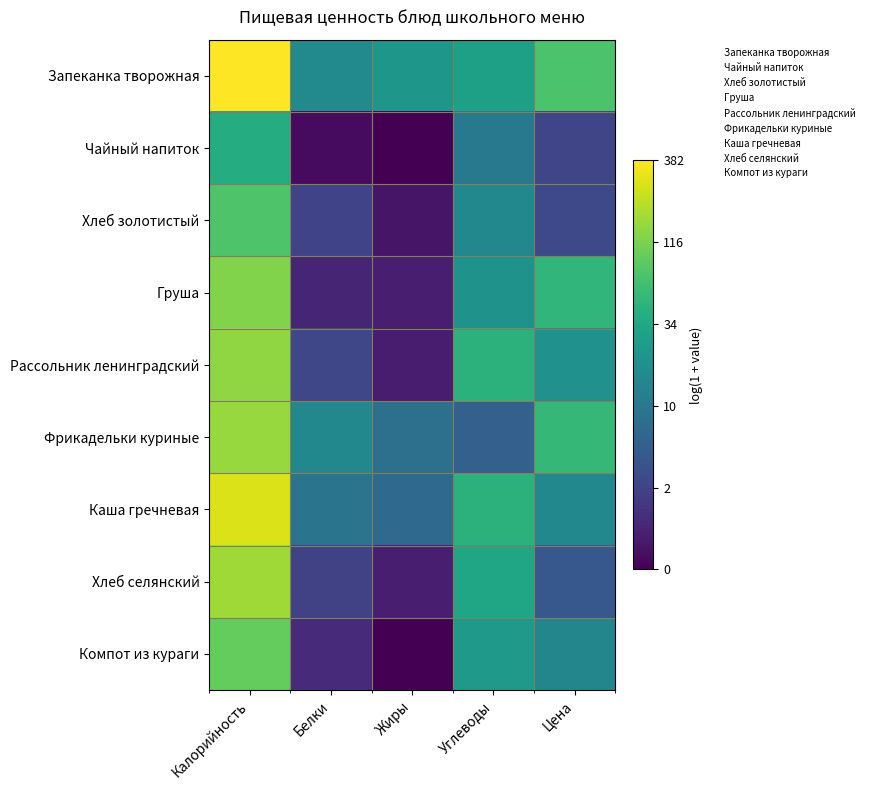

Count the number of data series in this chart.

9